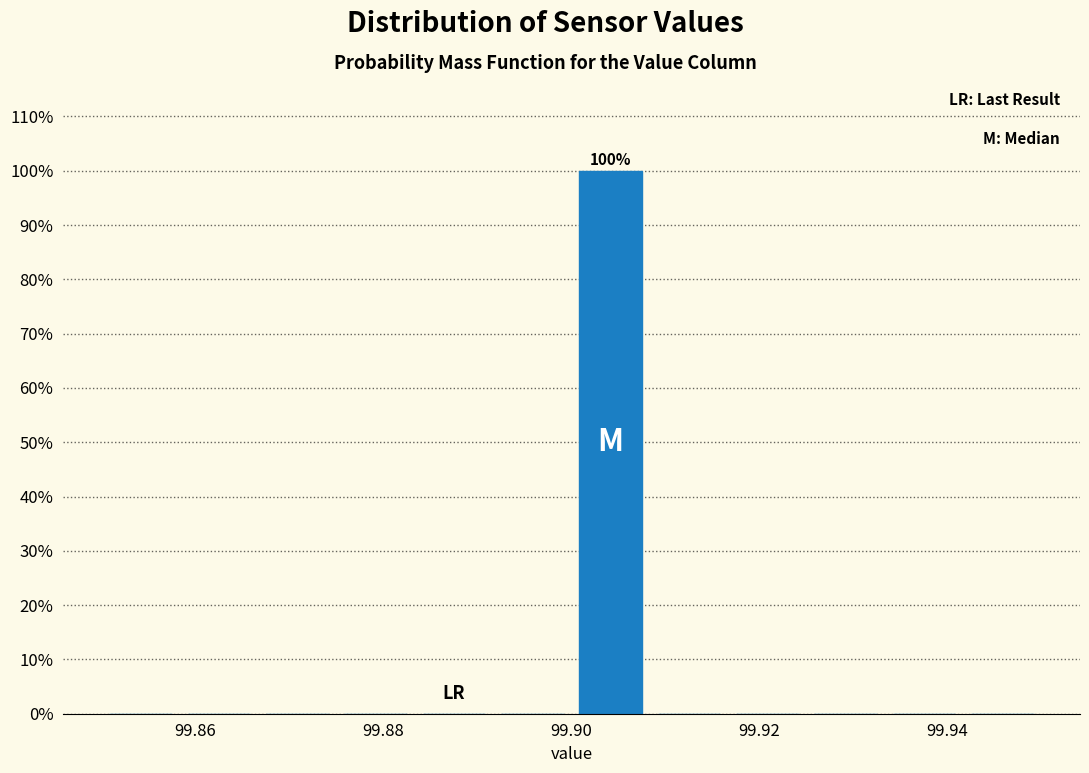

Over which range of the x-axis is the bar tallest?

99.900 to 99.908